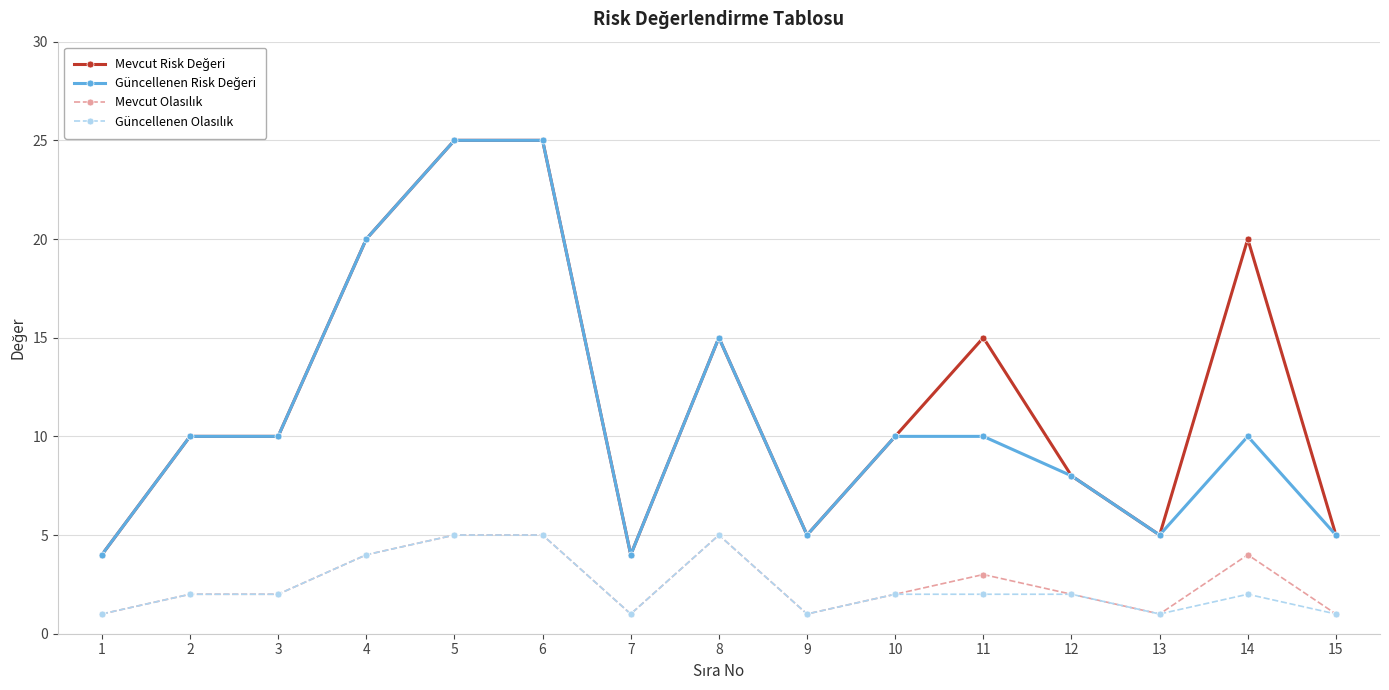

What is the greatest value displayed?

25